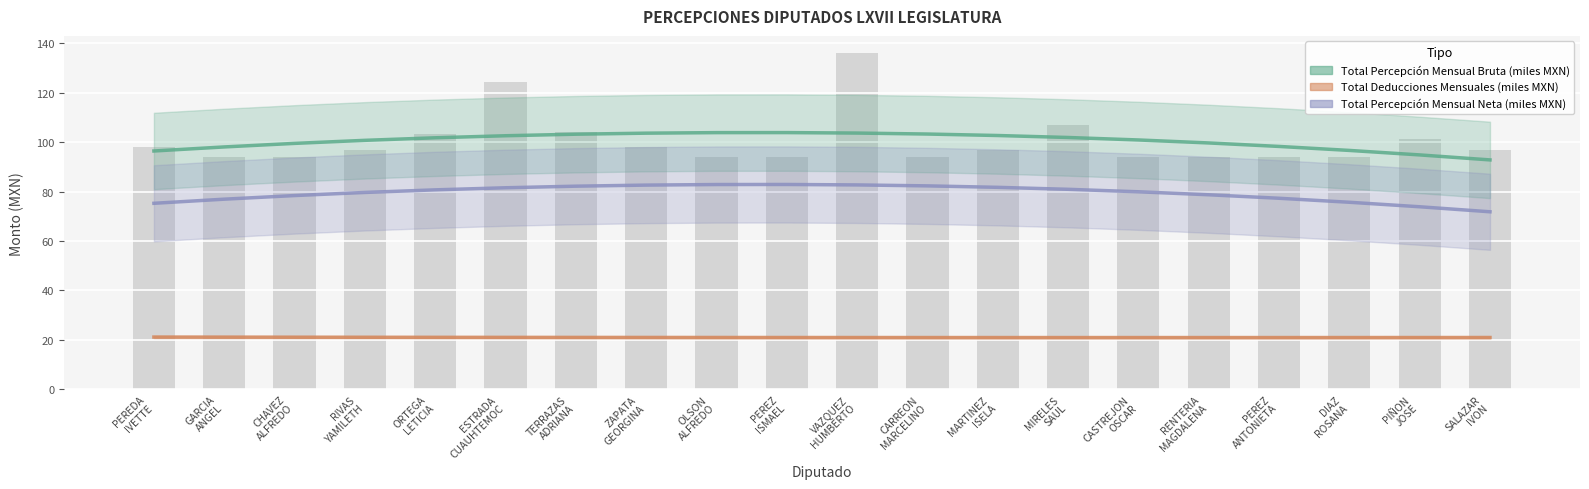

At how many categories does at least one series exceed 88?

20